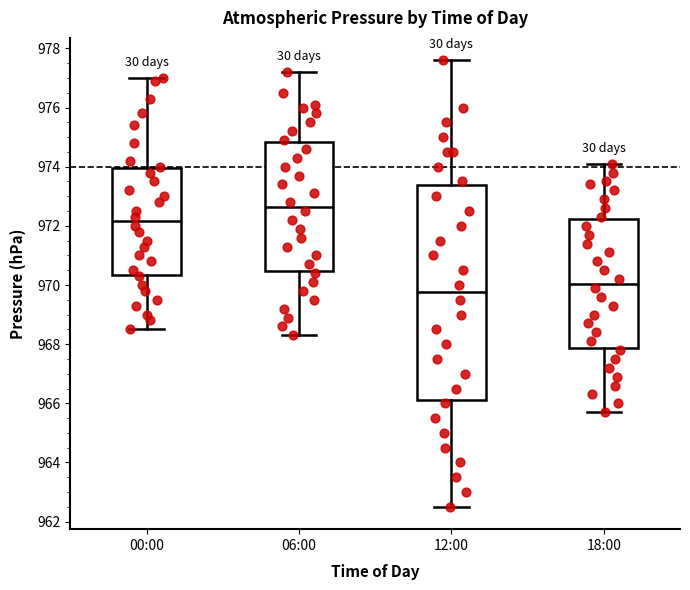

Which box's median line is the highest?

06:00